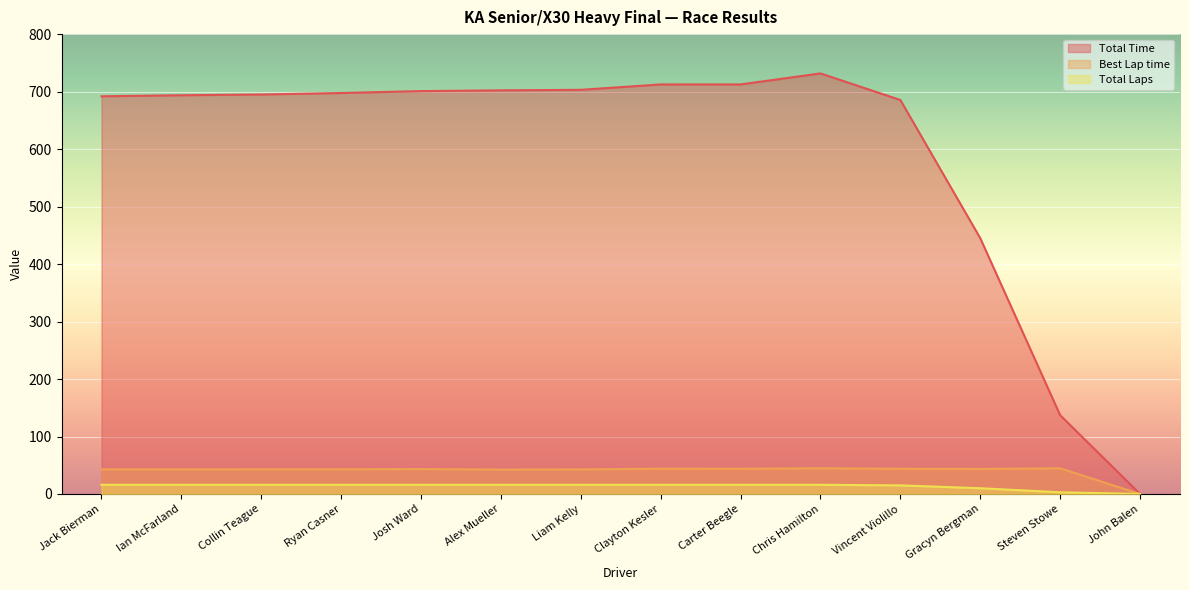

Reading left to right, list all the values displayed in this chart.

Total Time: 691.8	693.6	695.0	697.6	700.9	702.2	703.1	712.5	712.5	731.6	685.4	444.9	137.0	0.0
Best Lap time: 42.9	42.9	43.0	43.0	43.4	42.5	42.8	44.1	43.9	44.8	43.9	43.6	44.7	0.0
Total Laps: 16.0	16.0	16.0	16.0	16.0	16.0	16.0	16.0	16.0	16.0	15.0	10.0	3.0	0.0